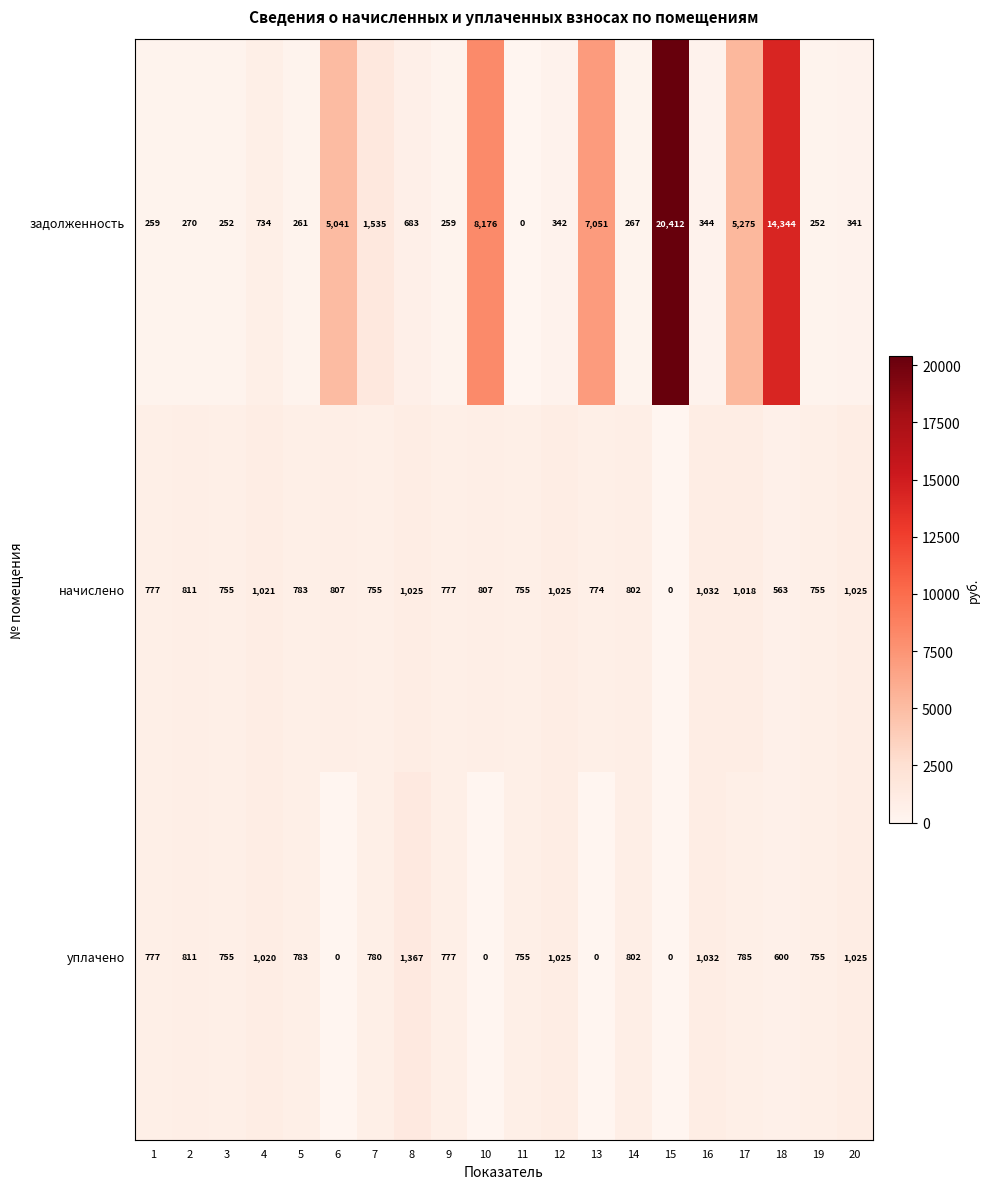

How many series are shown in this chart?

3